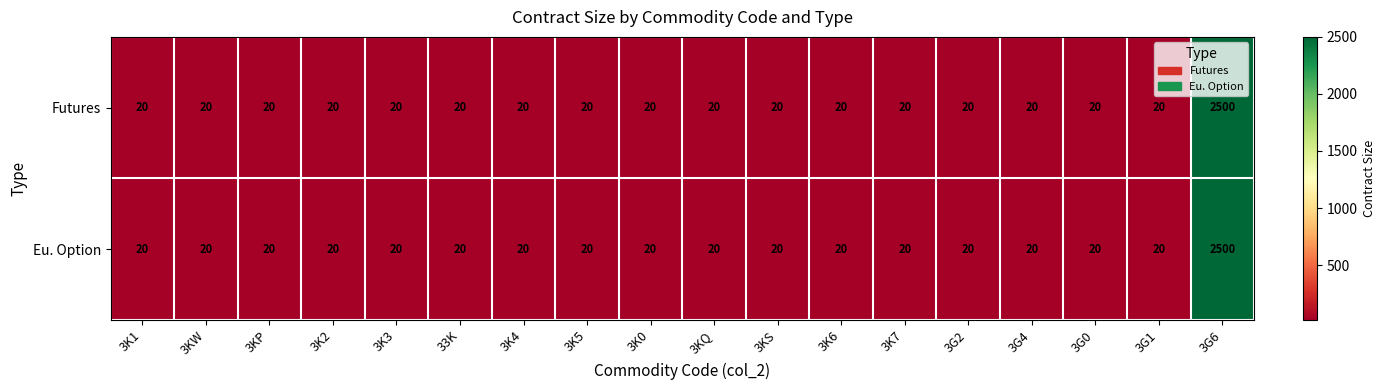

What is the total value across all series at 33K?

40